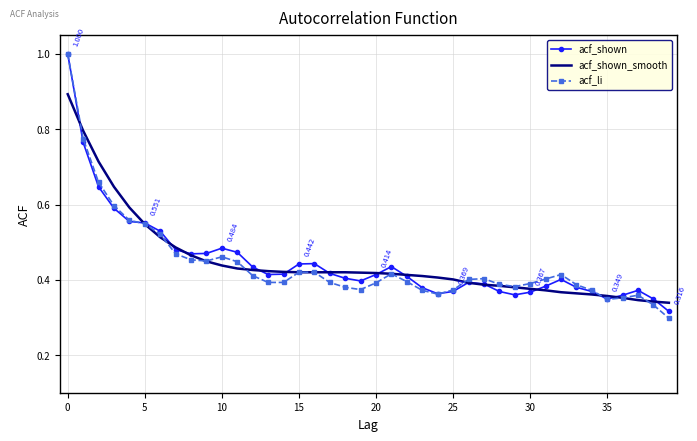

Which series has the largest range (max minus min)?

acf_li